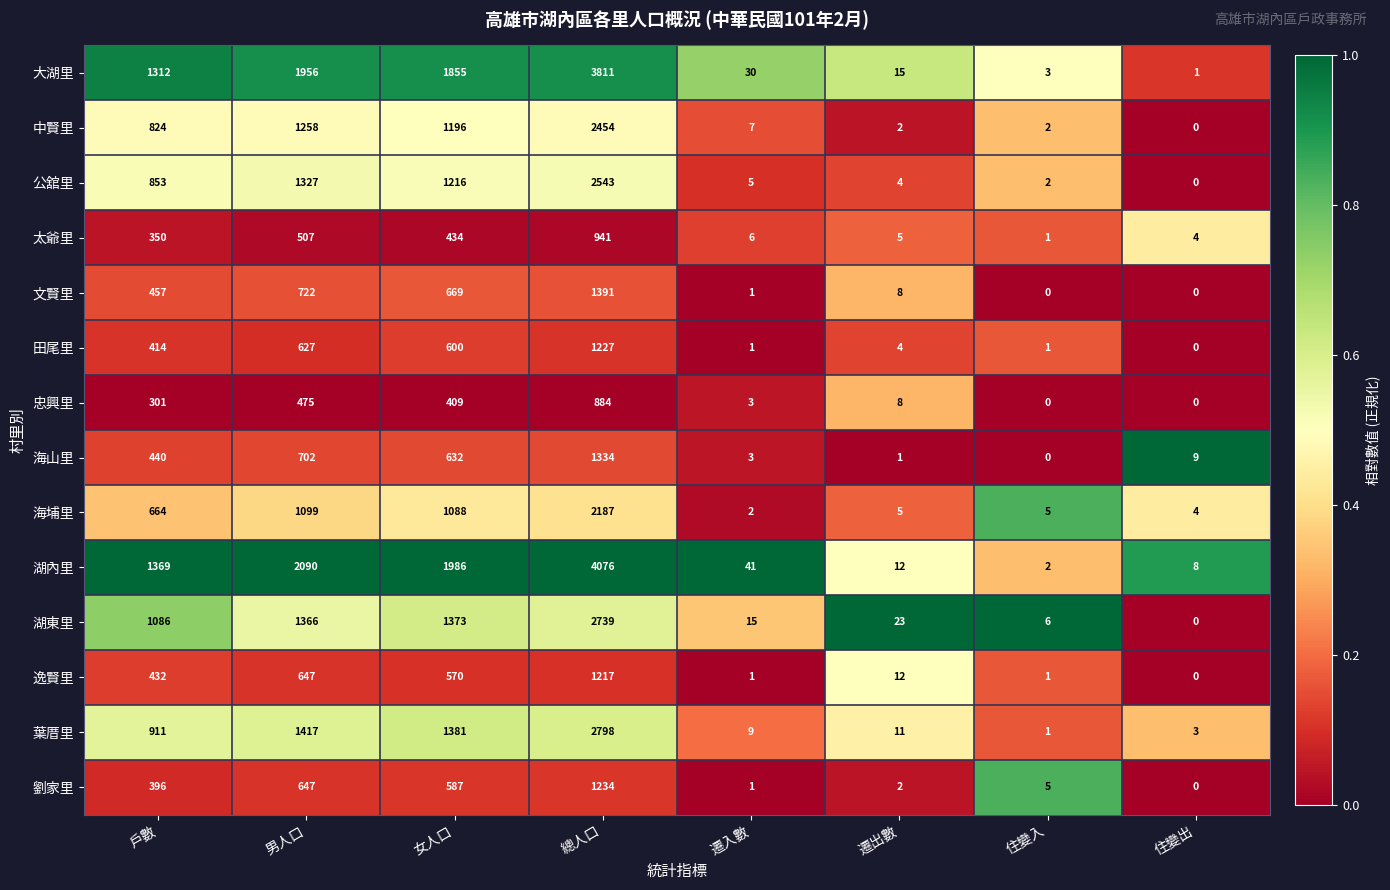

What is the difference between the 海埔里 values at 總人口 and 女人口?

1099